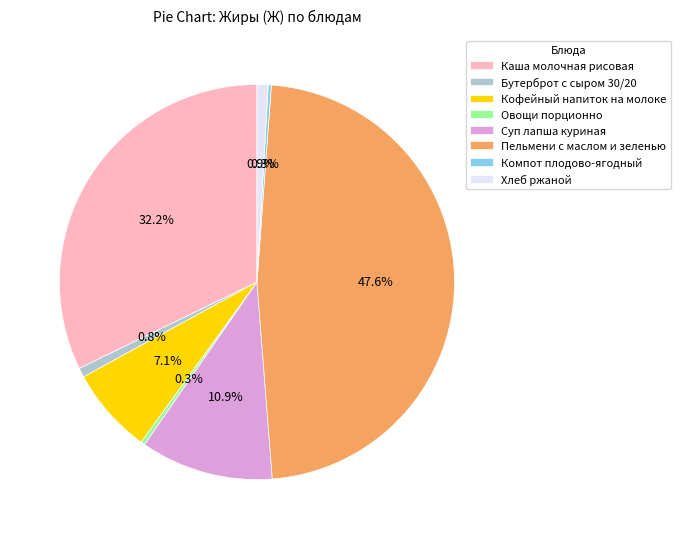

To the nearest percent, what portion does Хлеб ржаной represent?

1%